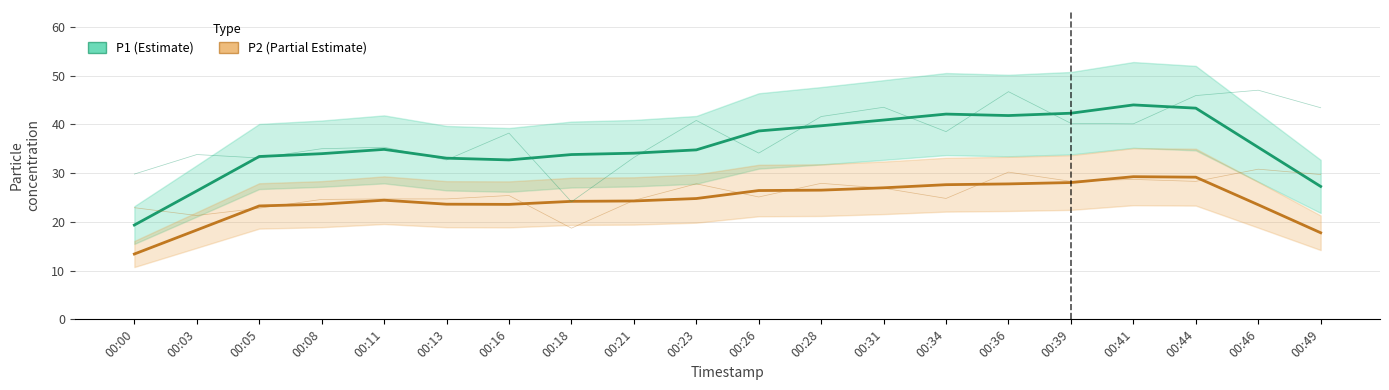

Reading left to right, extract all data points from this chart.

P1: 29.8	33.8	33.1	35.0	35.3	32.7	38.2	24.1	33.2	40.8	34.1	41.6	43.5	38.5	46.7	40.2	40.1	45.9	47.0	43.4
P2: 22.9	21.3	22.8	24.6	24.7	24.7	25.4	18.7	24.4	27.8	25.1	27.9	26.9	24.8	30.2	28.3	28.7	28.3	30.8	29.7